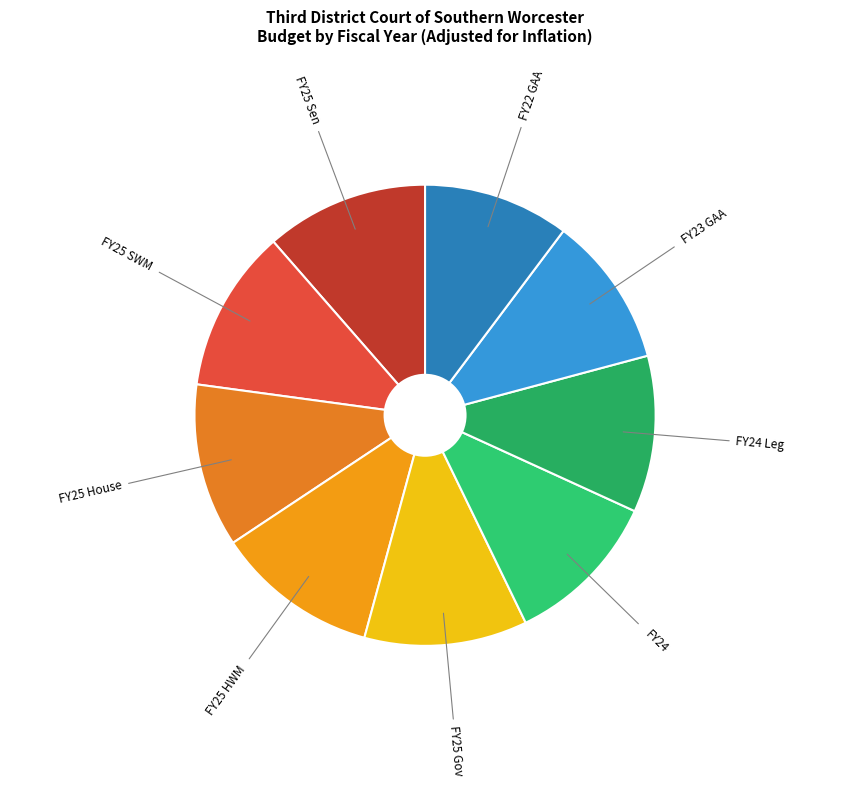

How many slices are in this pie chart?

9